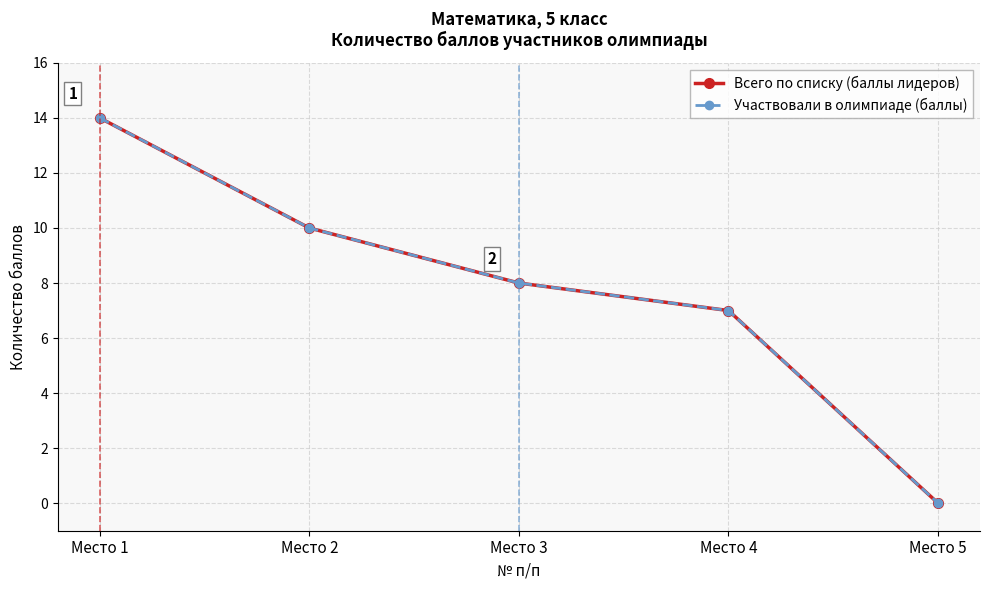

Is it true that Всего по списку (баллы лидеров) equals 10 at Место 2?

True